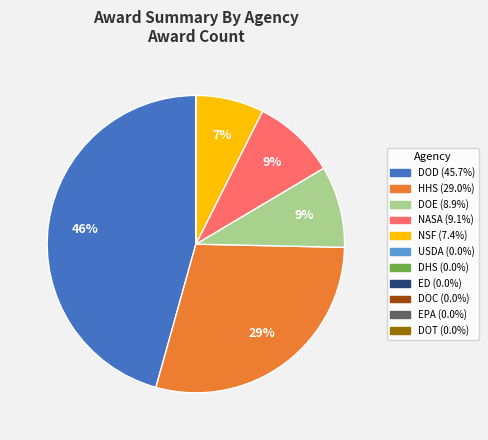

Which slice is the largest?

DOD